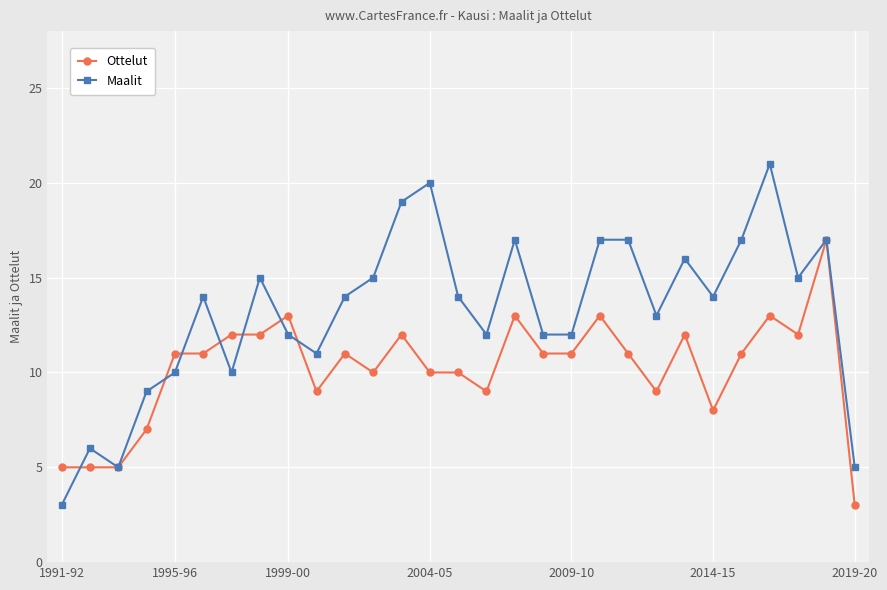

After their last crossing, which series has the higher values: Maalit or Ottelut?

Maalit